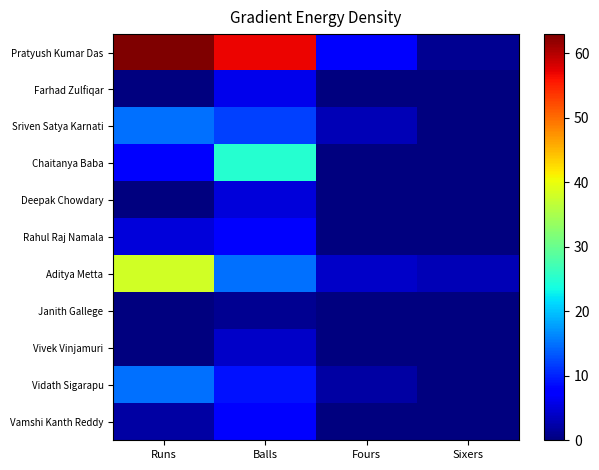

Which category has the highest value across all series?

Runs